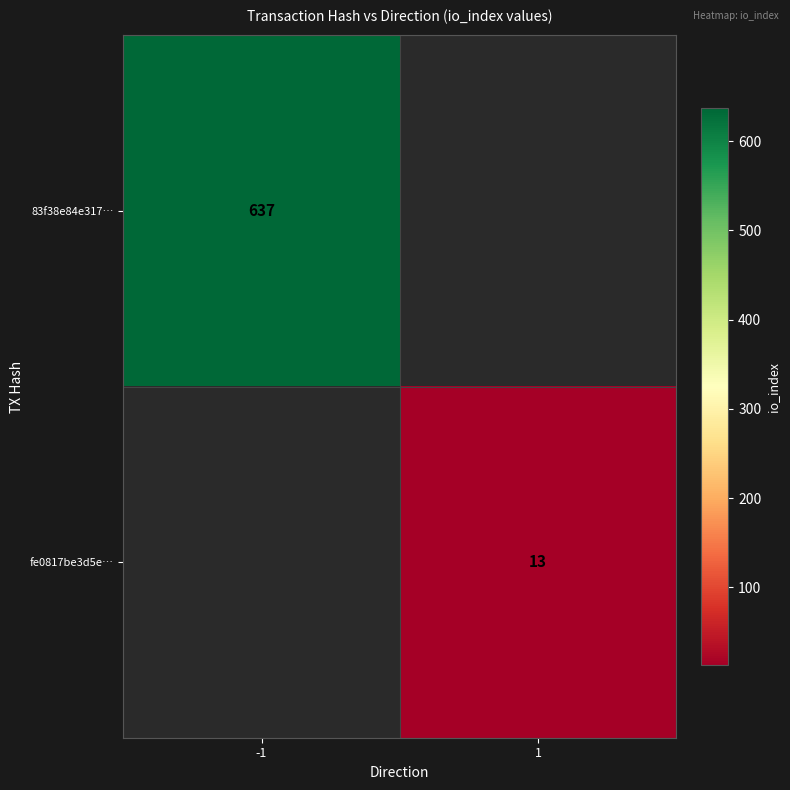

The 83f38e84e317… series shows 154 at -1. True or false?

False